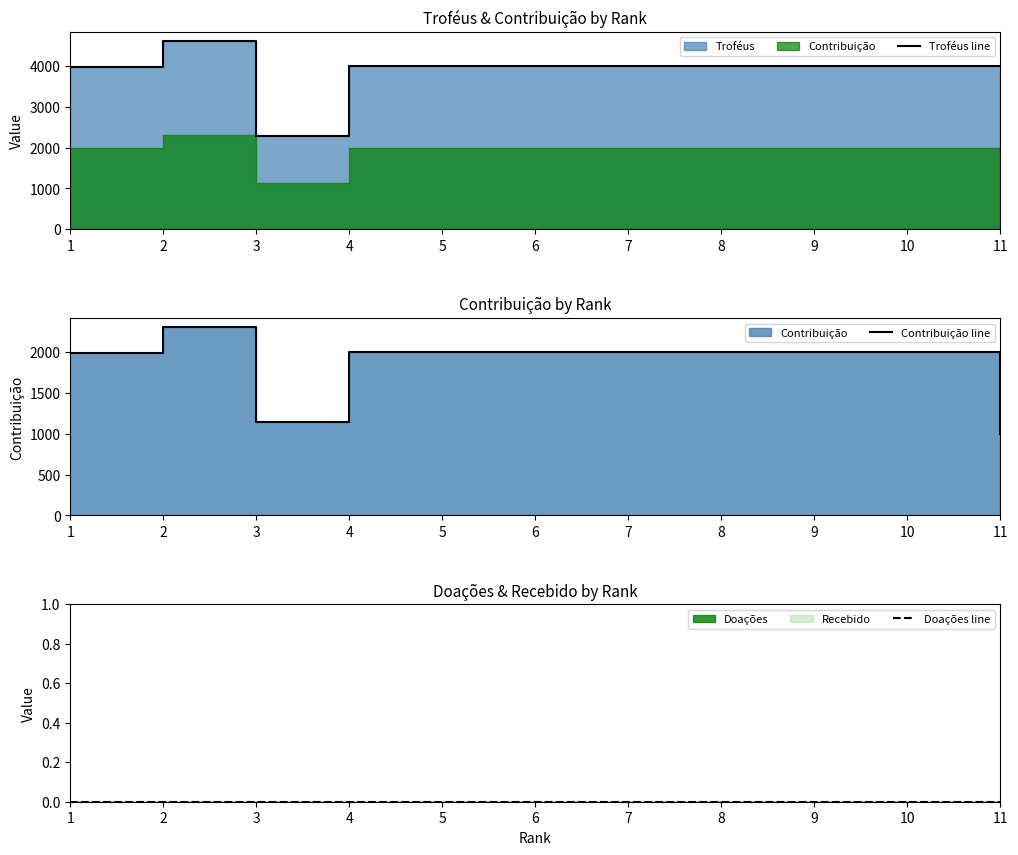

Reading left to right, what are all the values shown in this chart?

Troféus line: 1=3978	2=4611	3=2286	4=4001	5=4001	6=4001	7=4001	8=4001	9=4001	10=4001	11=4001
Contribuição line: 1=1989	2=2305	3=1143	4=2000	5=2000	6=2000	7=2000	8=2000	9=2000	10=2000	11=1000
Doações line: 1=0	2=0	3=0	4=0	5=0	6=0	7=0	8=0	9=0	10=0	11=0